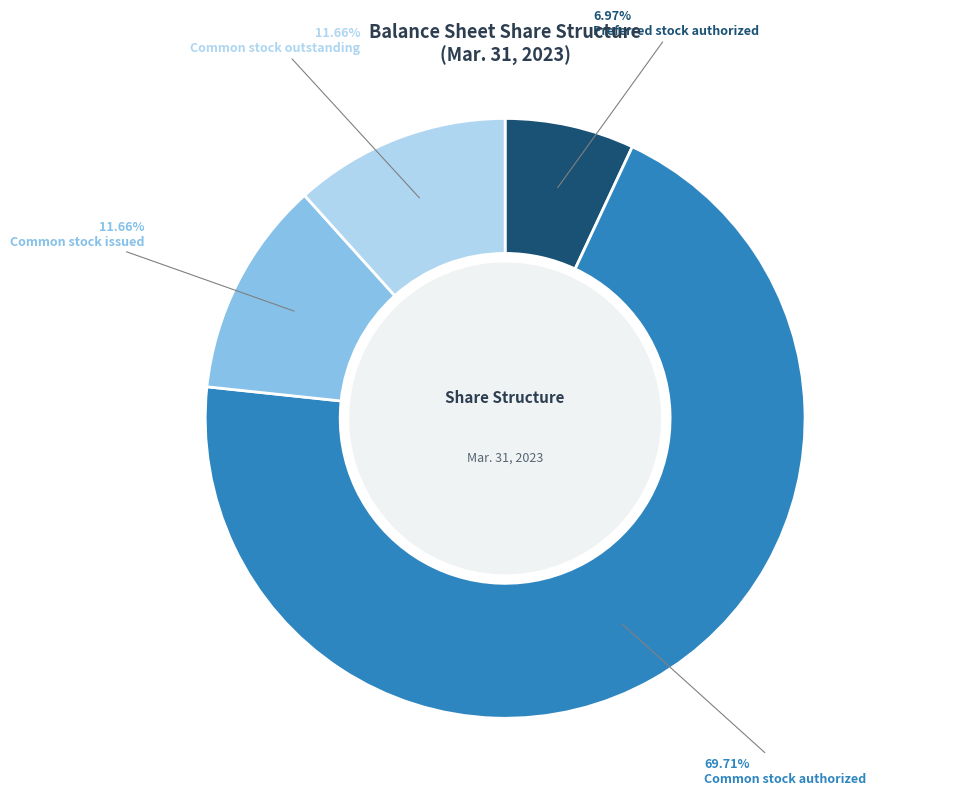

Is there any slice that represents more than half of the pie?

Yes